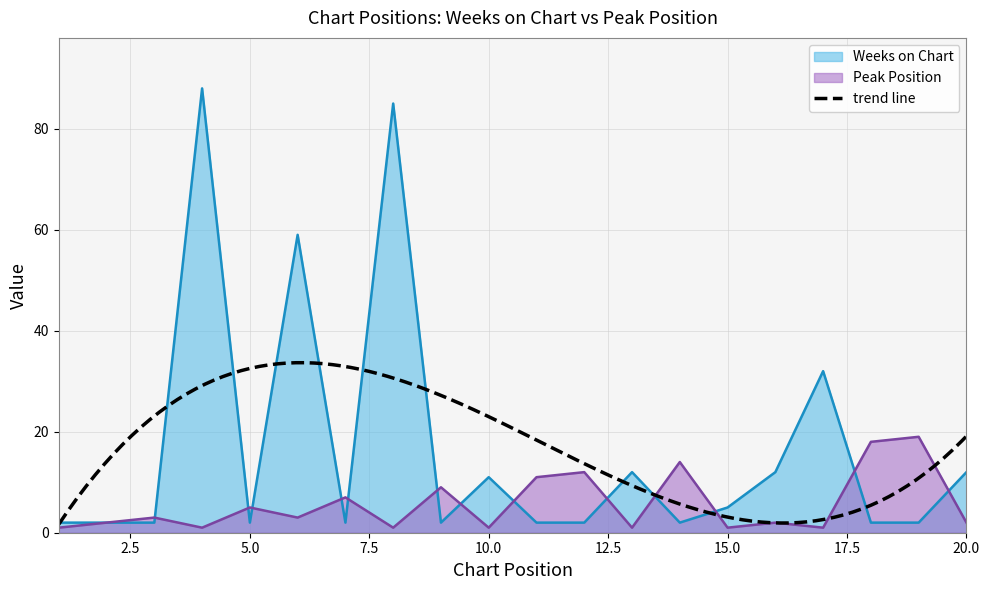

Which series changed the most between 2 and 12?

Peak Position